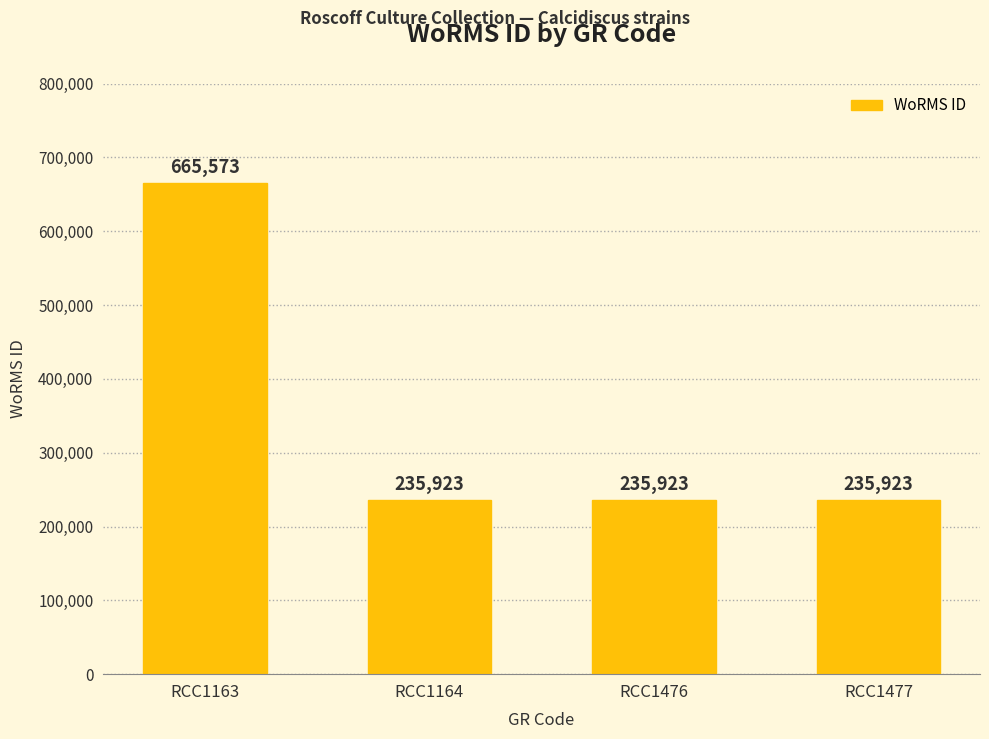

Are the bars horizontal?

No